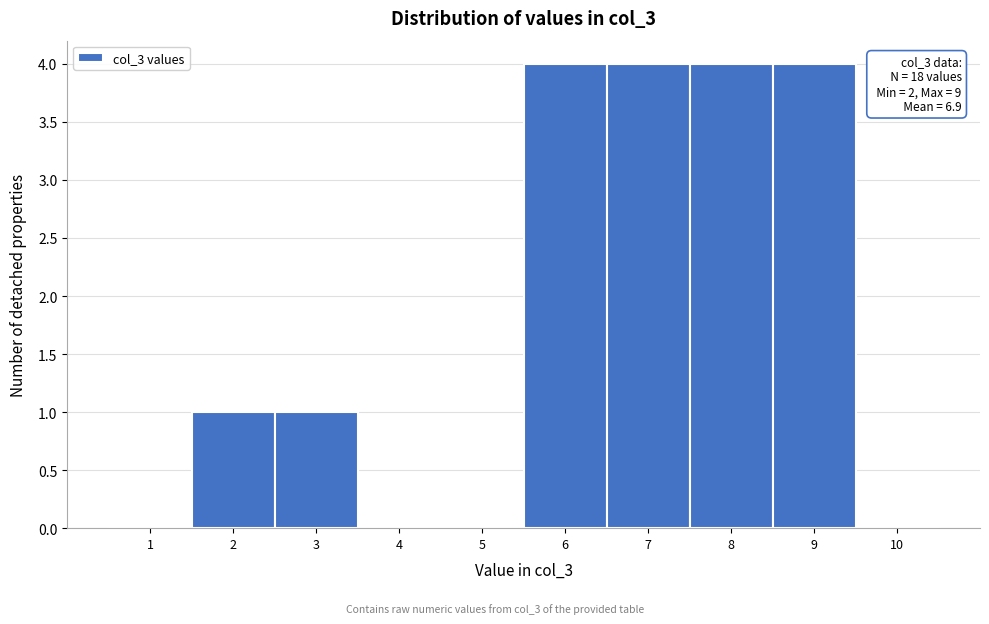

Reading right to left, list all the values displayed in this chart.

10=0	9=4	8=4	7=4	6=4	5=0	4=0	3=1	2=1	1=0